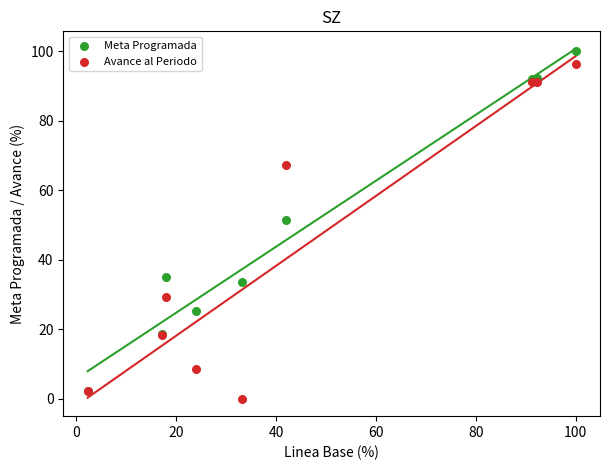

Which series reaches the maximum Y coordinate?

Meta Programada